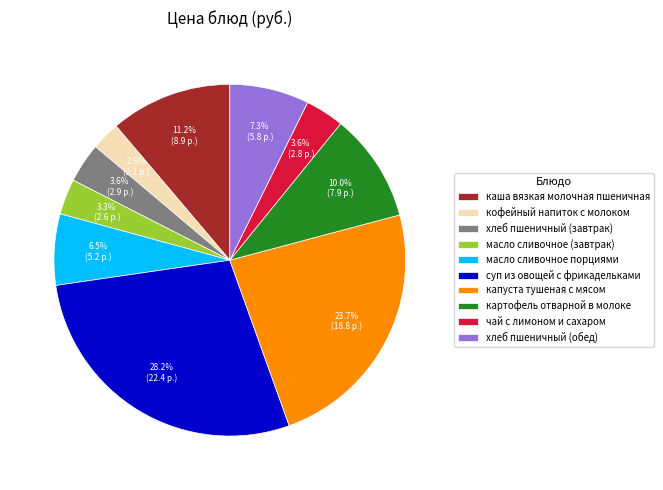

What is the ratio of the value at масло сливочное (завтрак) to the value at каша вязкая молочная пшеничная?

0.3